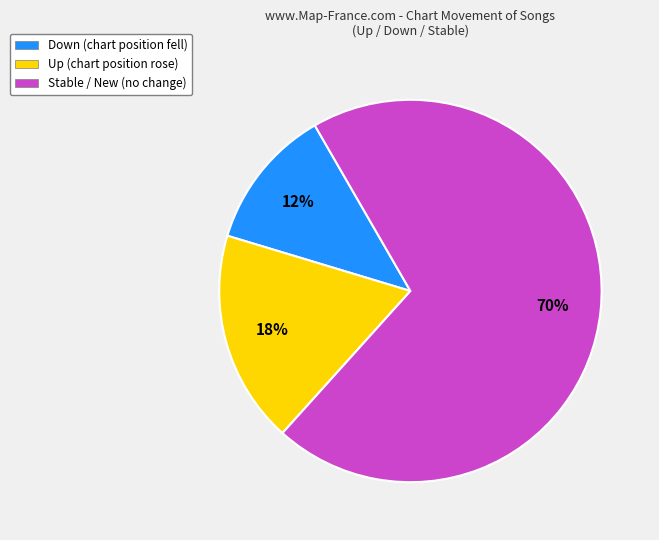

To the nearest percent, what is the difference between the largest and smallest slice percentages?

58%